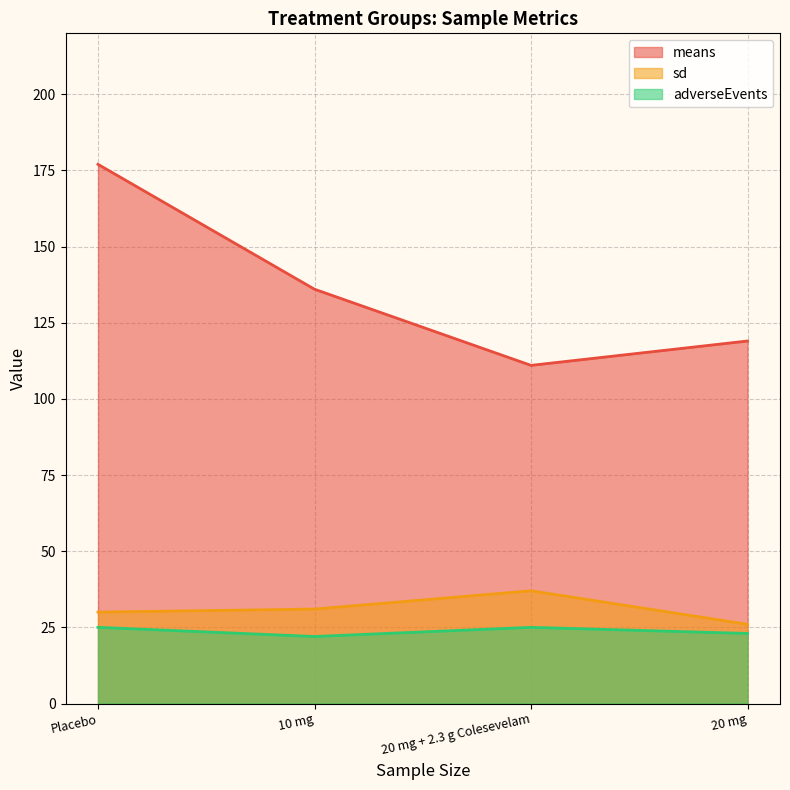

How many lines are shown in the chart?

3